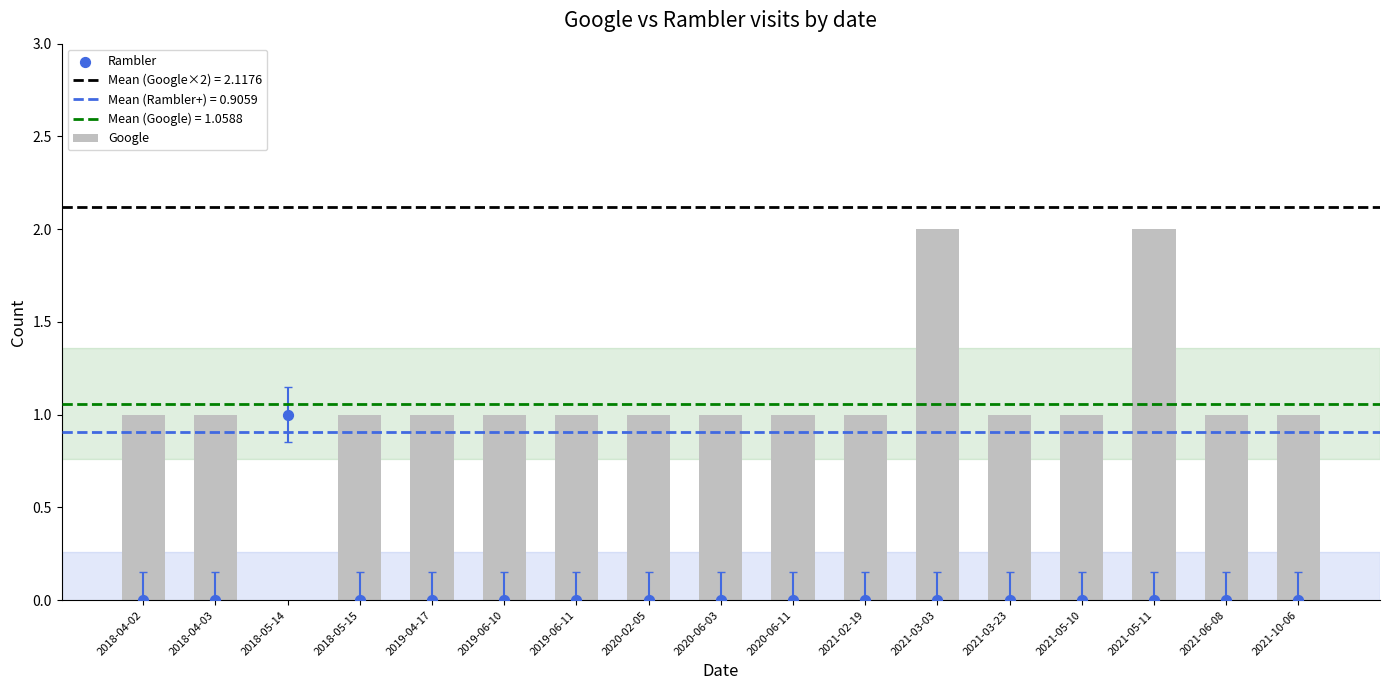

At which category is the sum across all series the highest?

2021-03-03